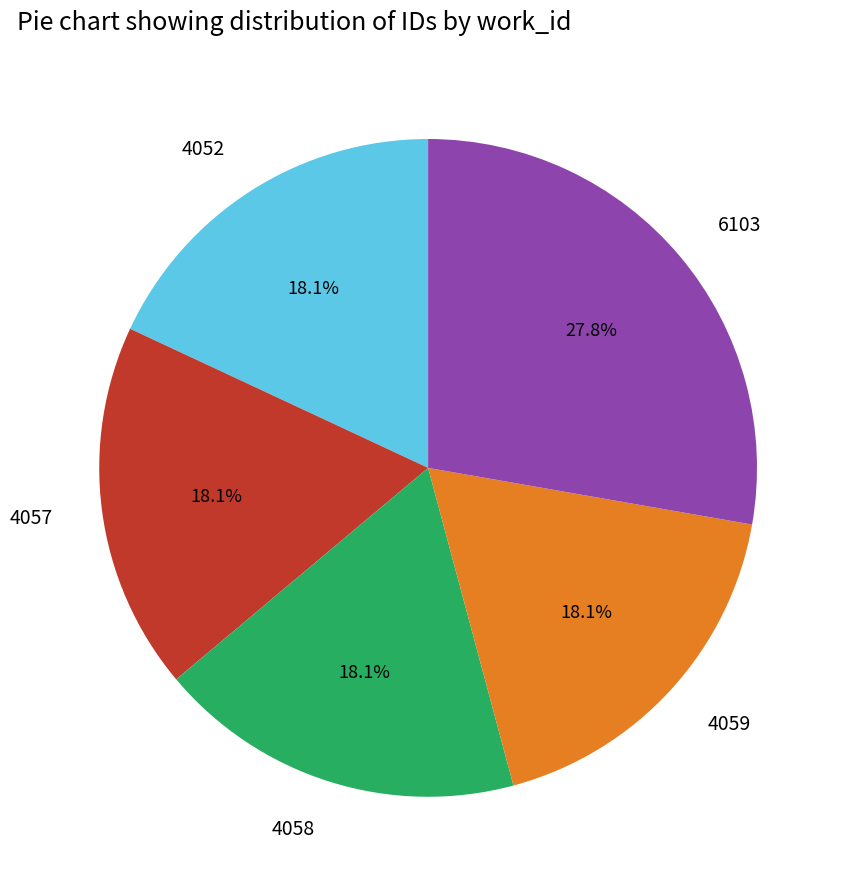

What is the ratio of the value at 4058 to the value at 4057?

1.0